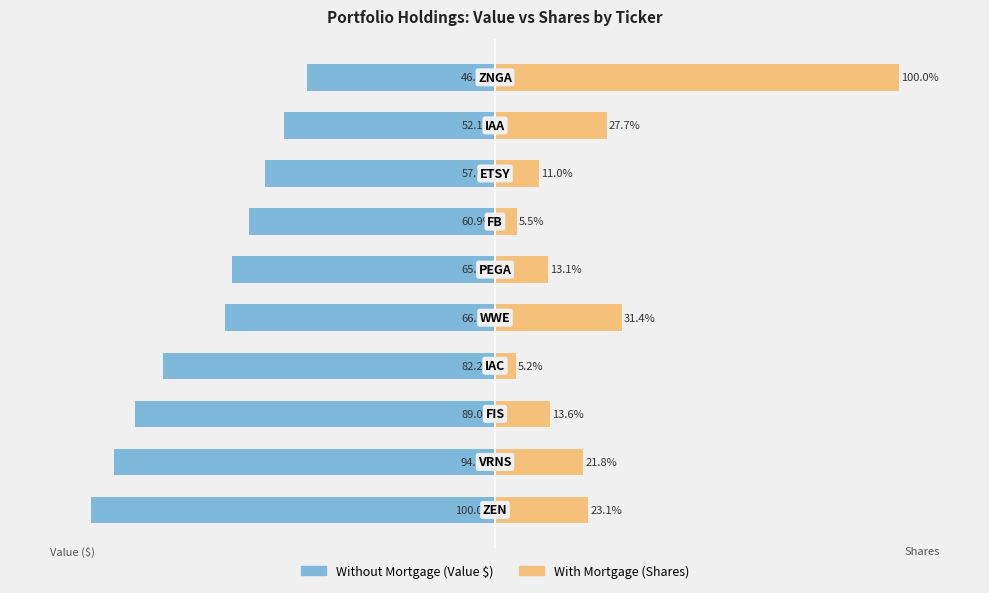

What is the sum of all Without Mortgage (Value $) values?

-713.8